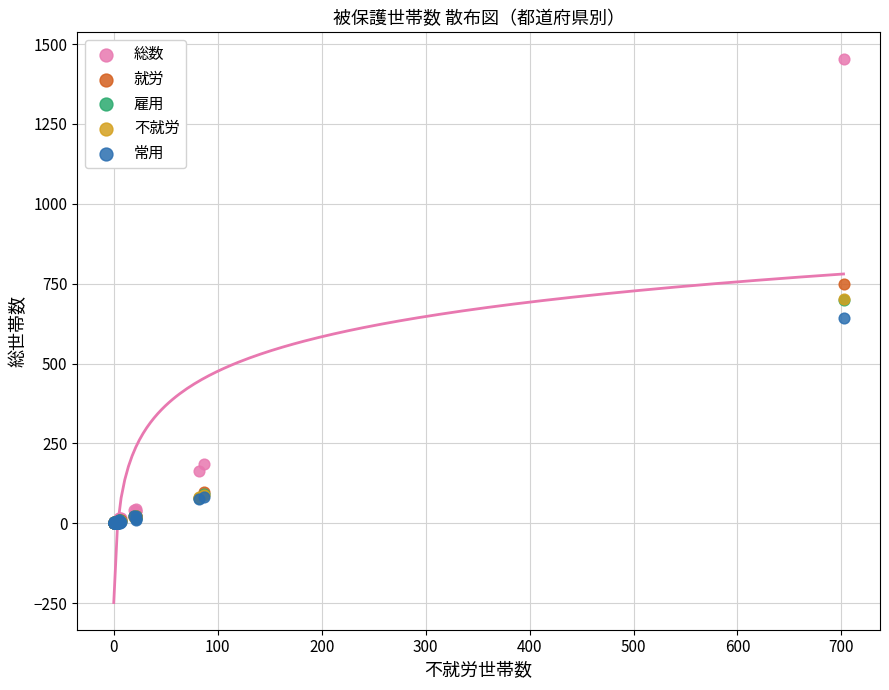

Which series has the largest Y range (max minus min)?

総数